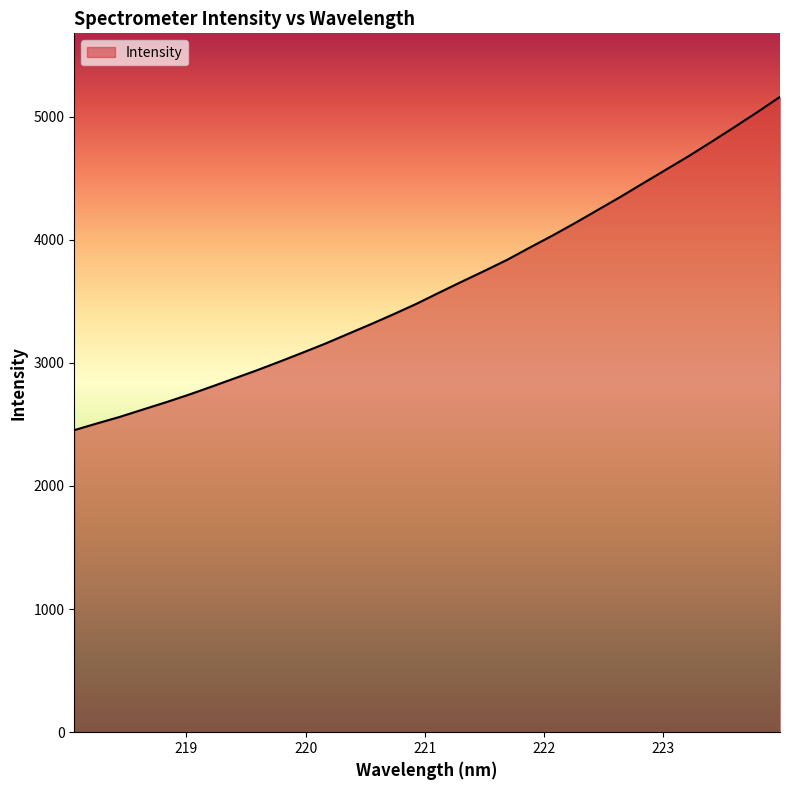

Reading right to left, what are all the values shown in this chart?

5160.9	5036.4	4915.9	4797.6	4681.4	4571.2	4461.2	4350.3	4243.7	4137.3	4034.7	3936.9	3836.9	3746.8	3658.9	3569.2	3478.2	3394.2	3312.8	3234.3	3155.4	3081.7	3009.3	2939.0	2872.1	2805.3	2740.1	2678.8	2620.5	2561.6	2508.4	2453.8